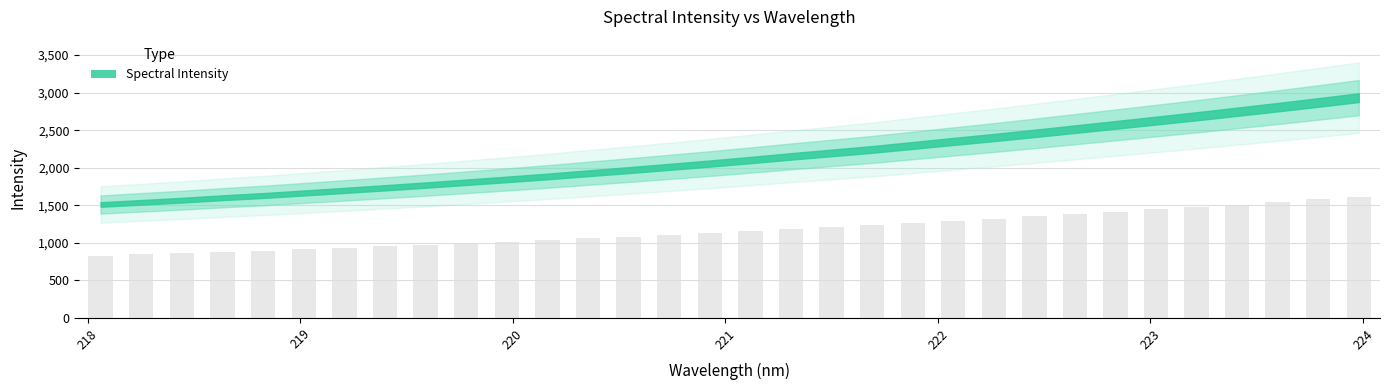

Does the chart contain any negative values?

No